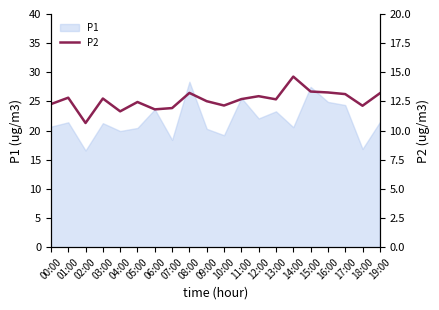

At which label is the value closest to 12?

07:00